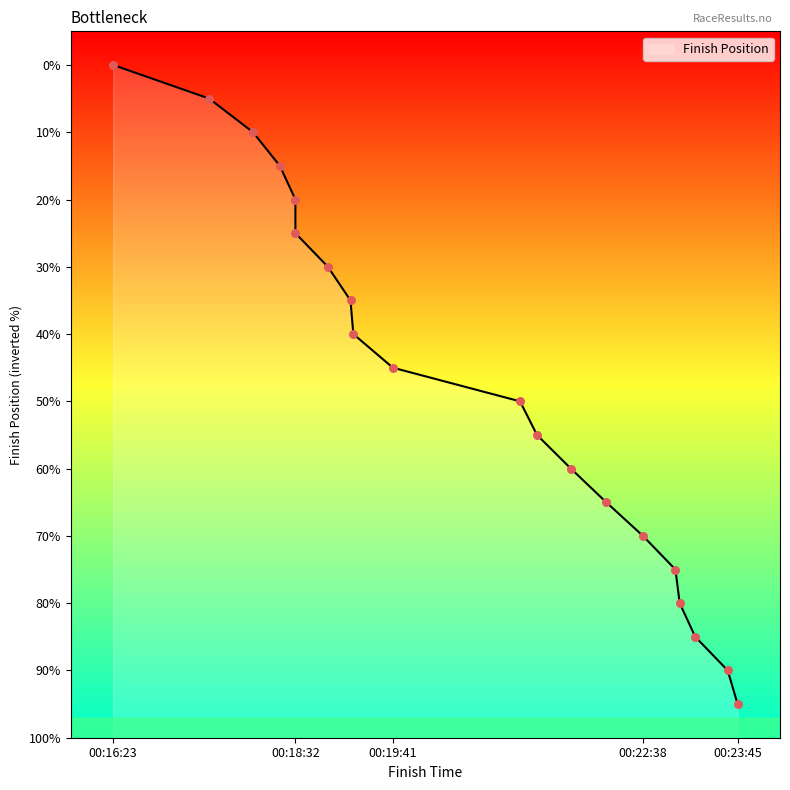

Which has a higher value, 00:21:47 or 00:23:04?

00:21:47